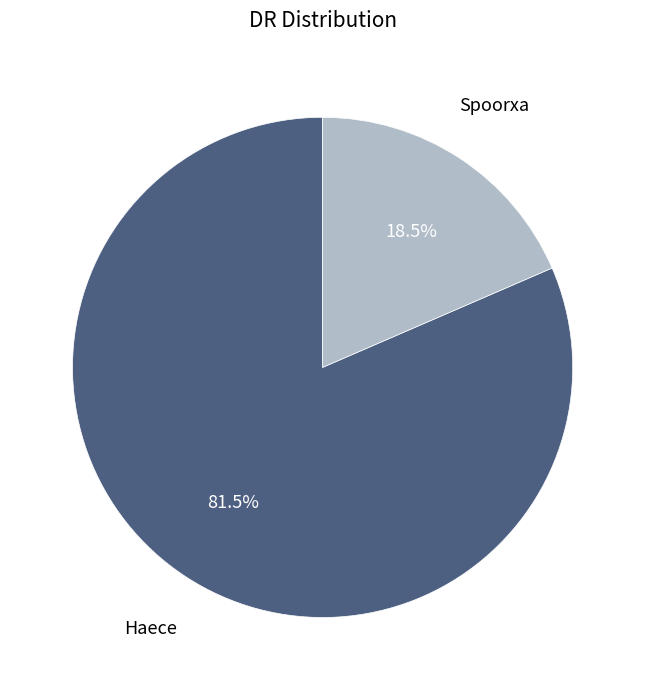

Does any single category account for the majority?

Yes